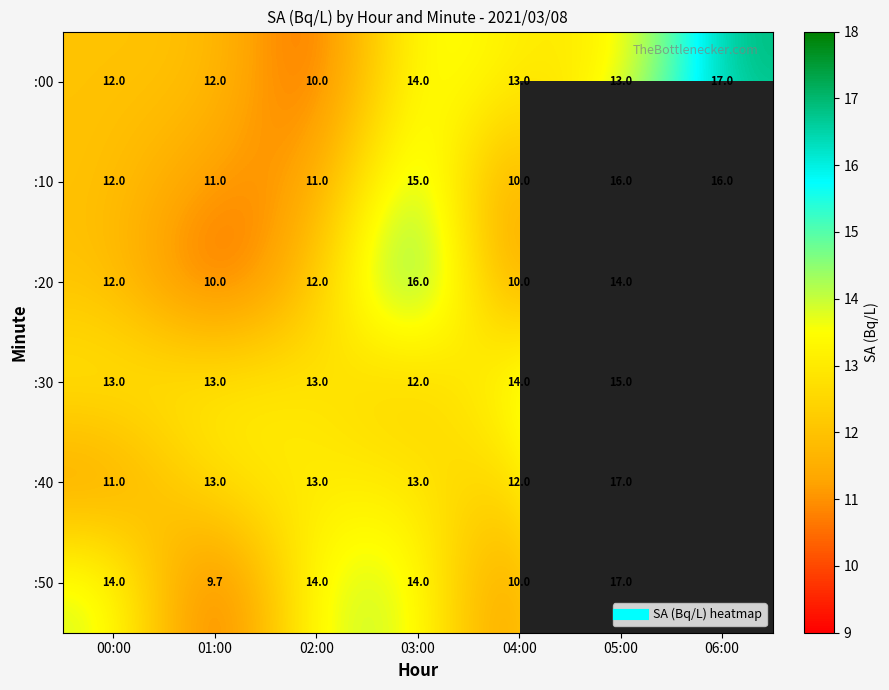

Where does the :00 series first go above 13?

03:00